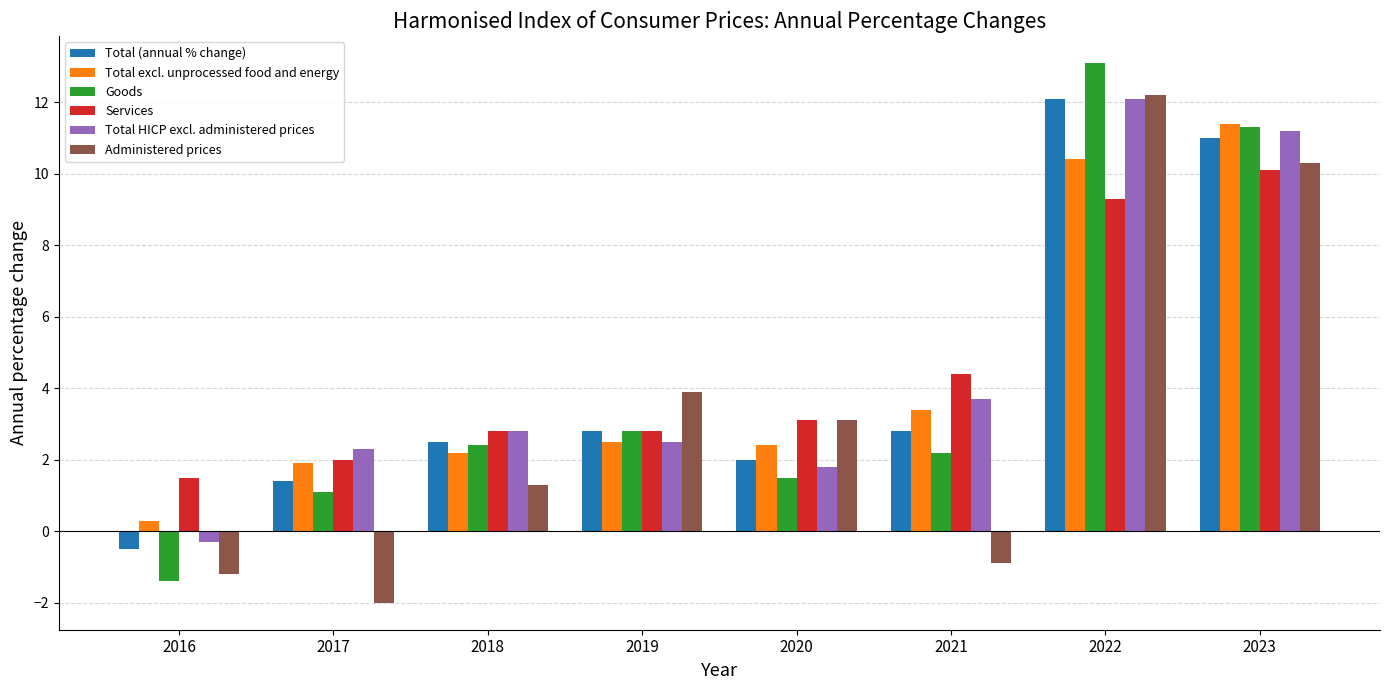

At which category is the sum across all series the highest?

2022